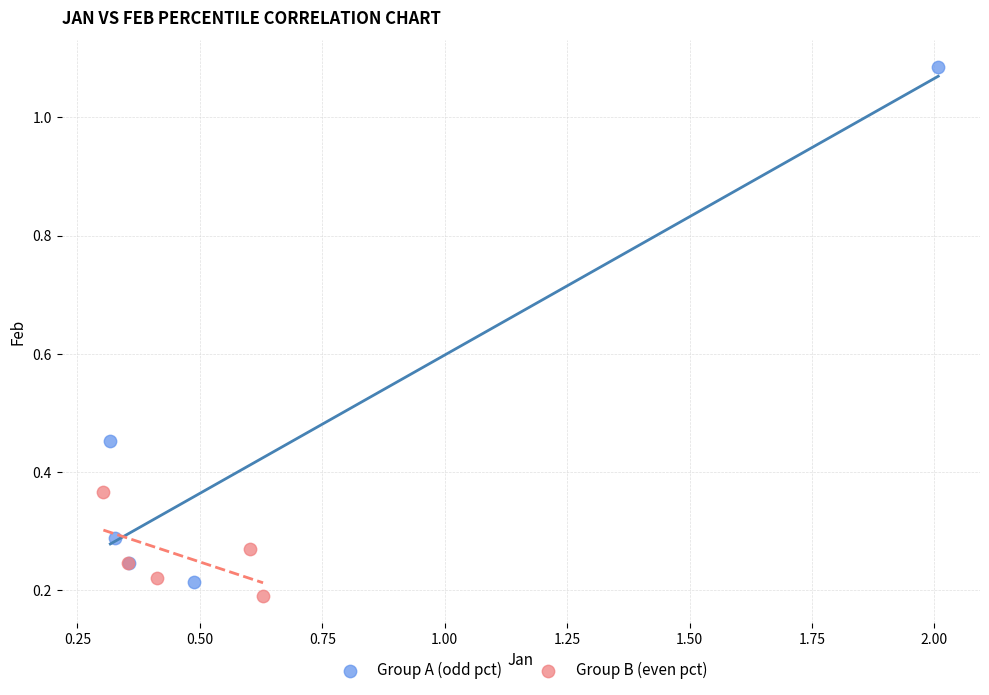

Which series has the largest Y range (max minus min)?

Group A (odd pct)